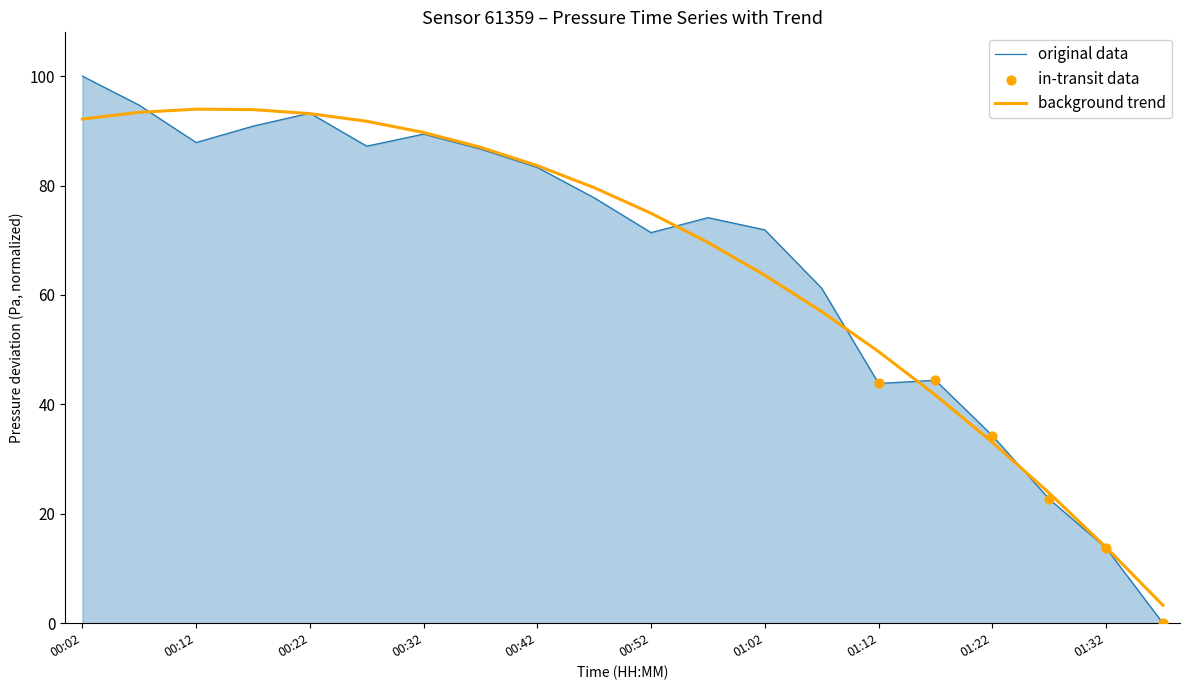

Which series has the widest spread of values?

original data